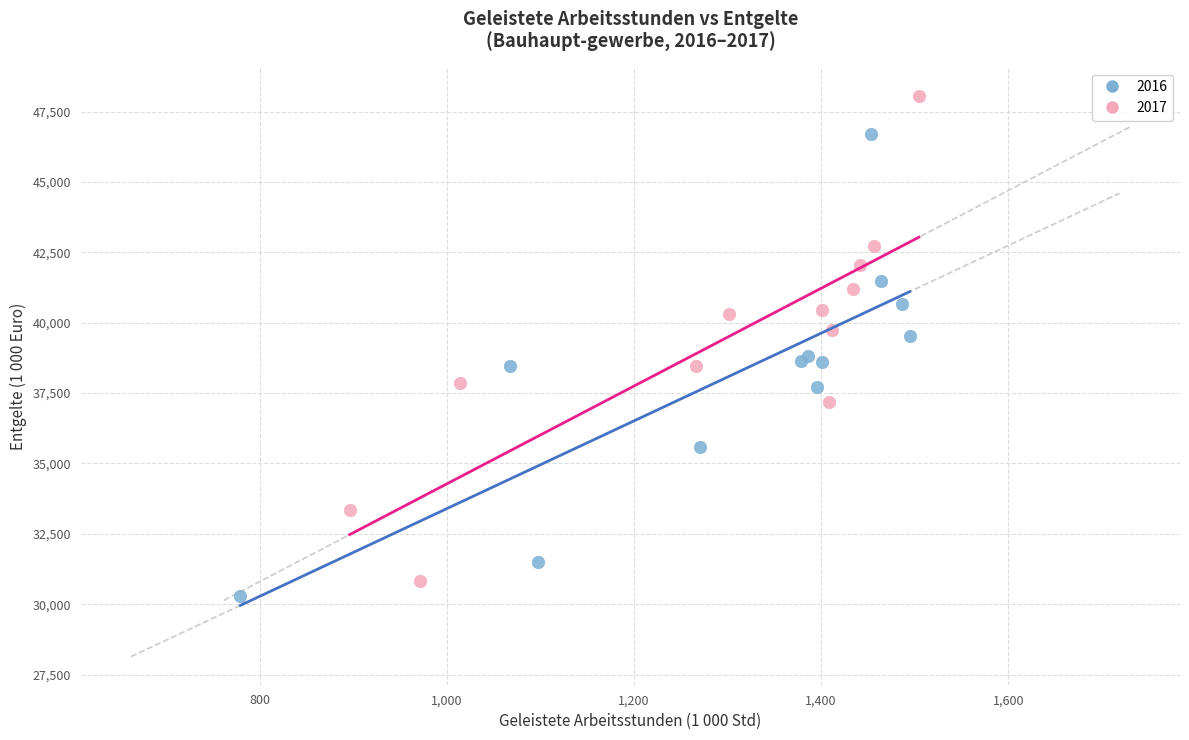

Which series contains the highest Y value?

2017